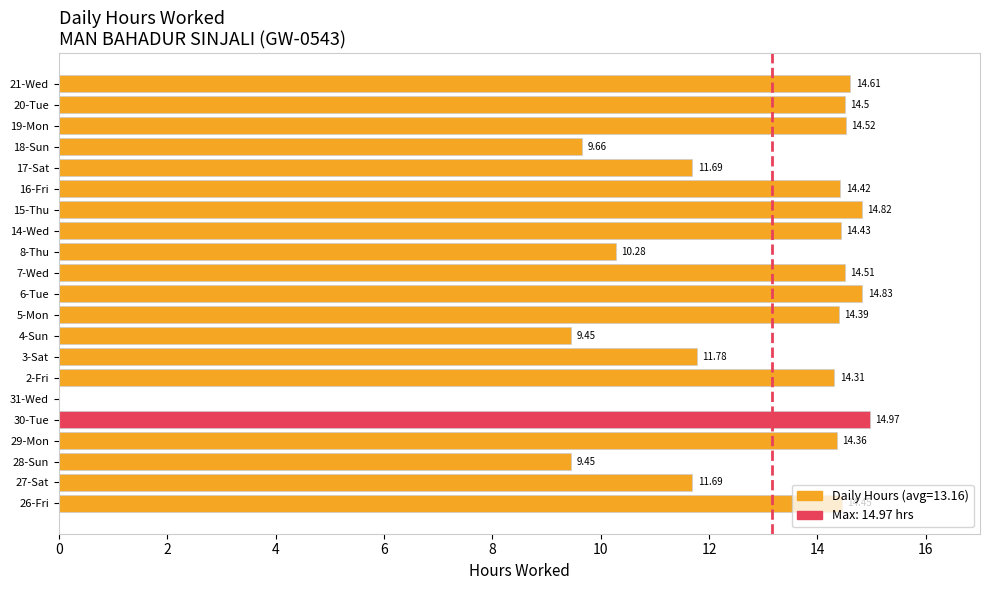

What is the sum of all values?

263.1